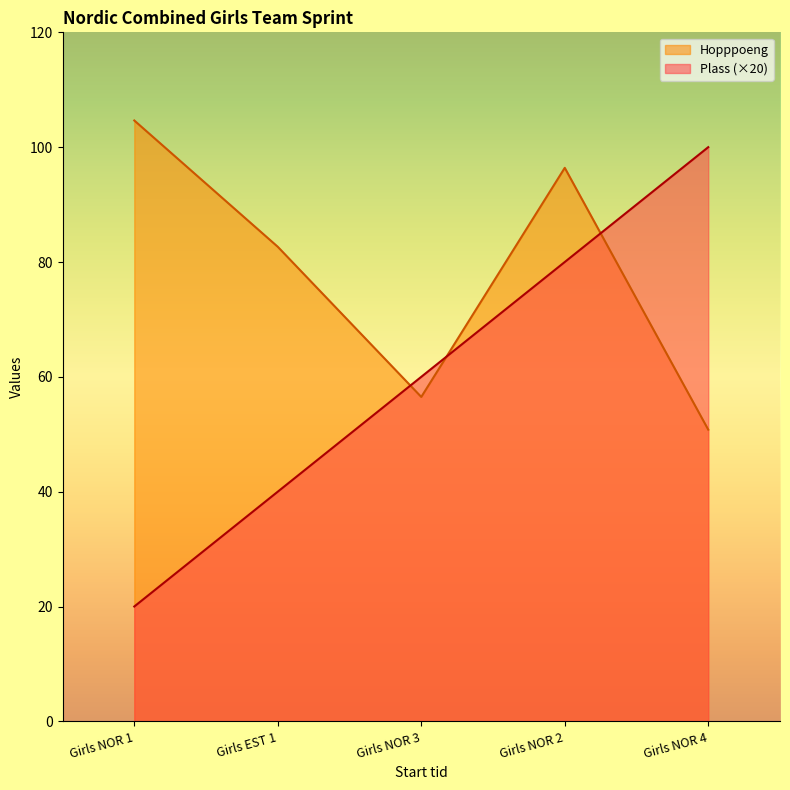

After their last crossing, which series has the higher values: Plass or Hopppoeng?

Plass